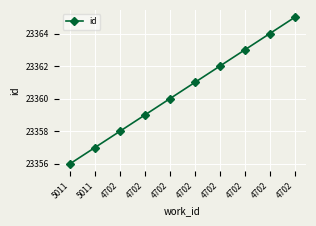

Rank the categories by value from highest to lowest.

4702, 4702, 4702, 4702, 4702, 4702, 4702, 4702, 5011, 5011